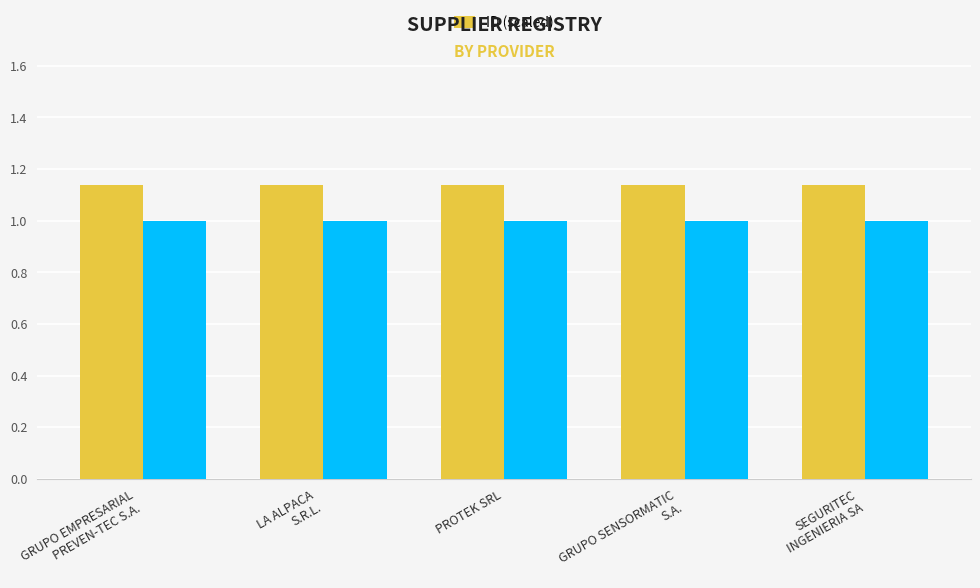

True or false: the data shows 1.1 at LA ALPACA
S.R.L..

True